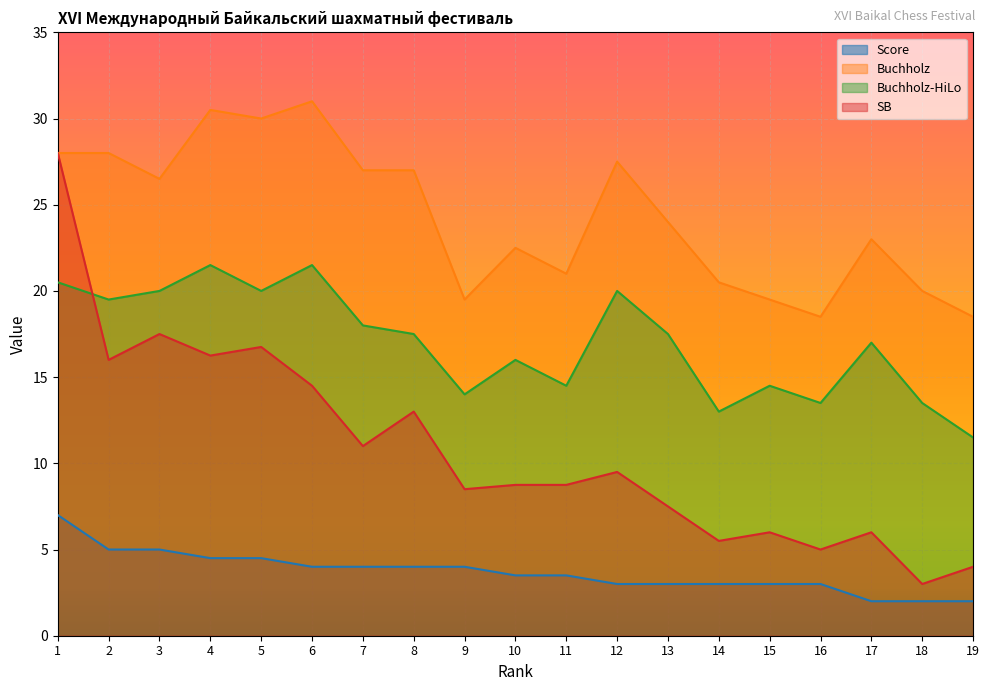

At which category is the sum across all series the highest?

1